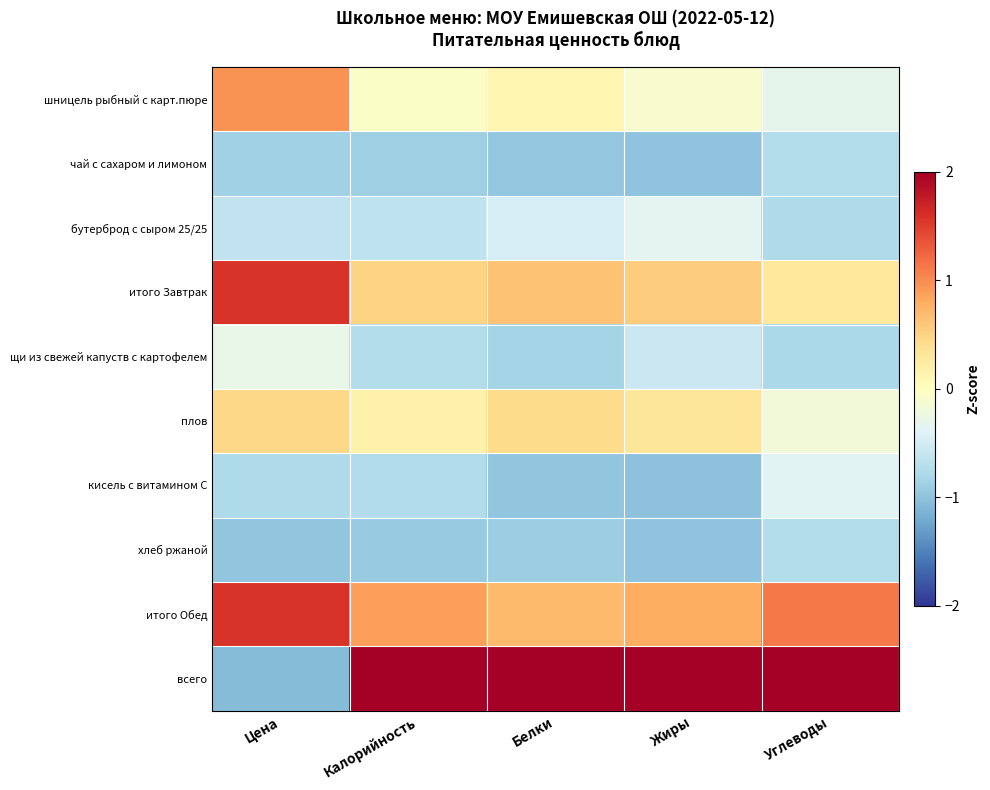

Between Цена and Жиры, which series saw the biggest shift?

всего